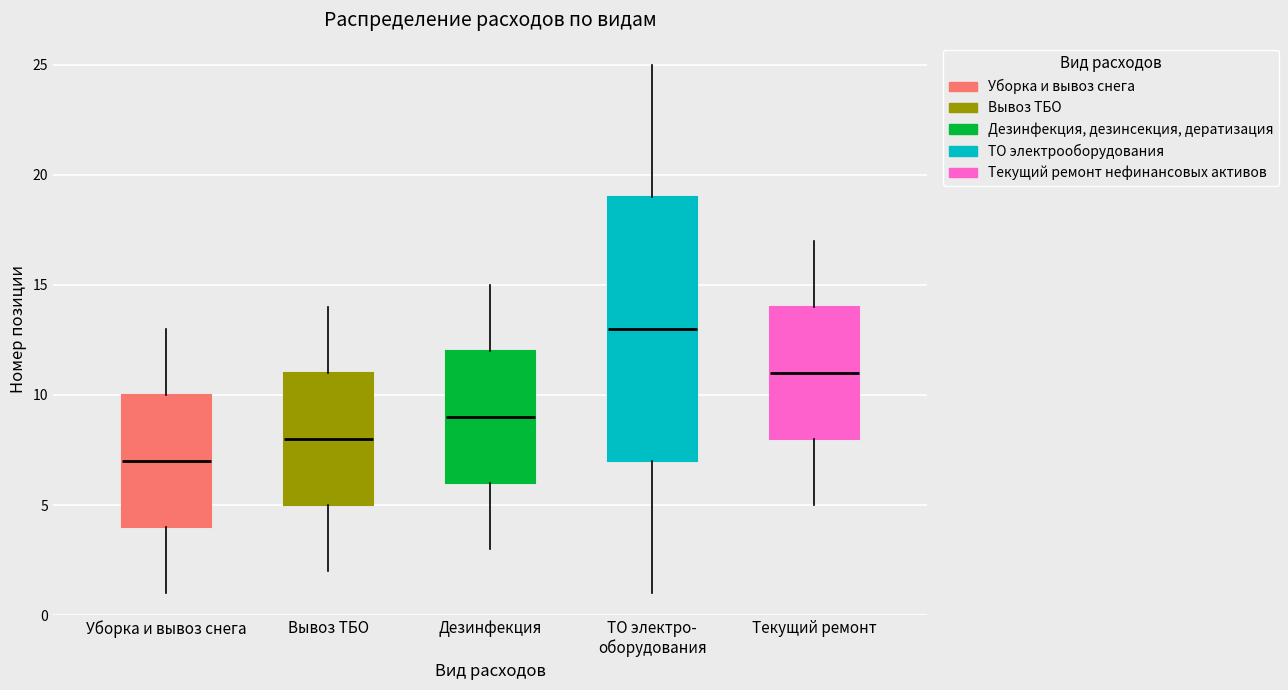

Which box's median line is the lowest?

Уборка и вывоз снега